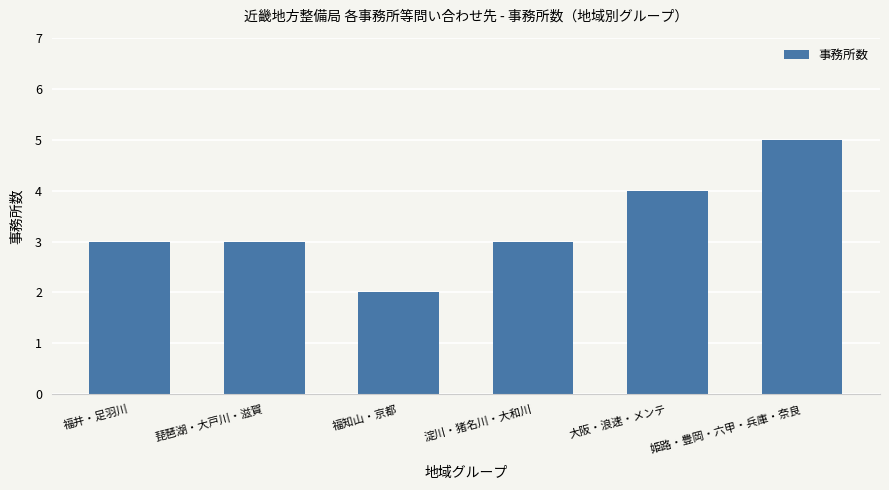

What is the approximate value at 琵琶湖・大戸川・滋賀?

3